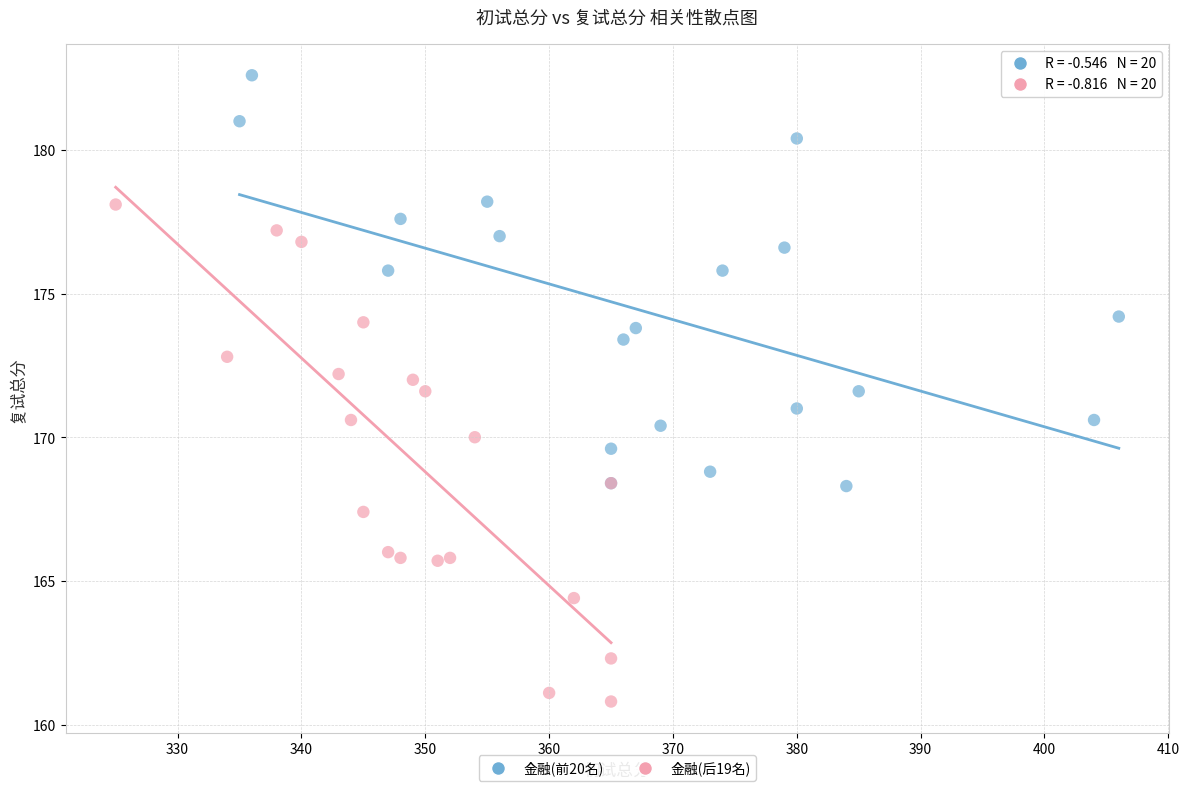

What are all the series names shown in the legend?

金融(前20名), 金融(后19名)